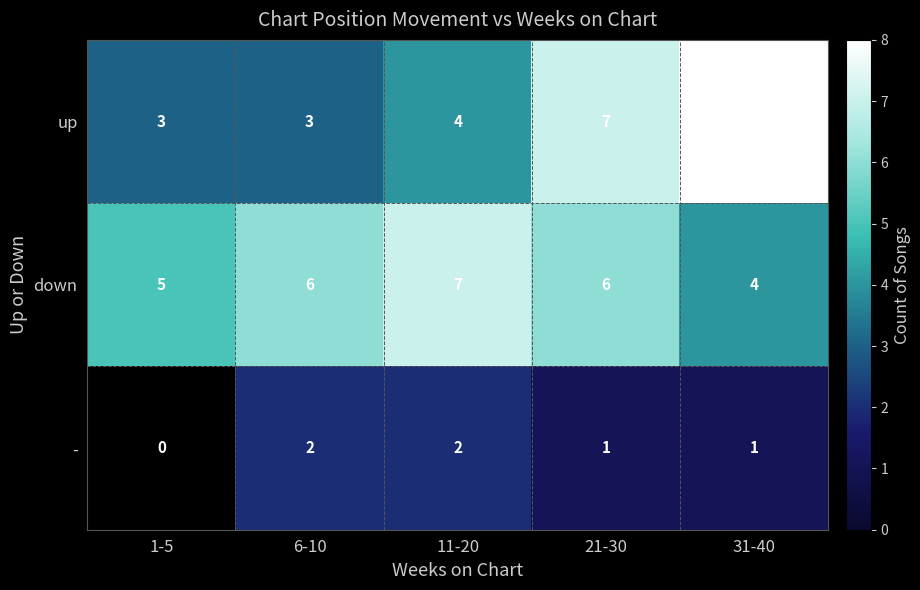

What is the sum of the up values at 6-10 and 1-5?

6